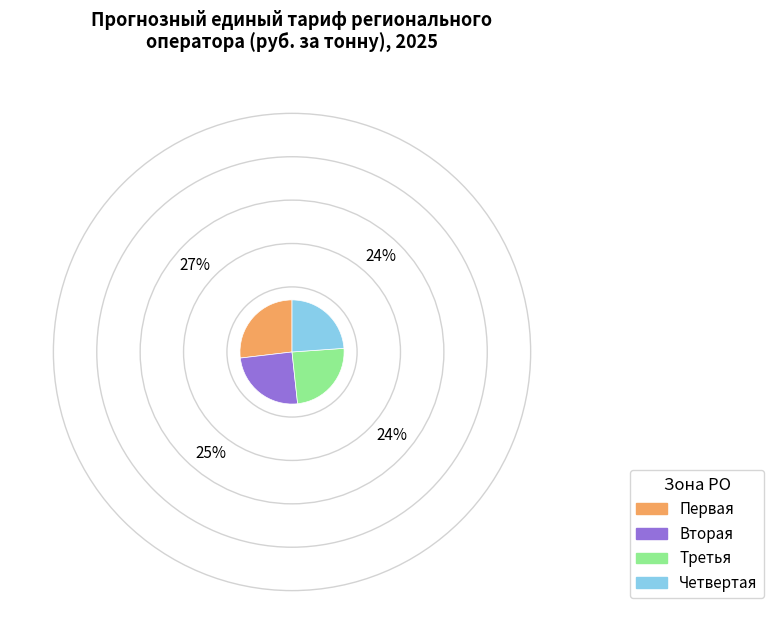

Between Вторая and Первая, which is larger?

Первая